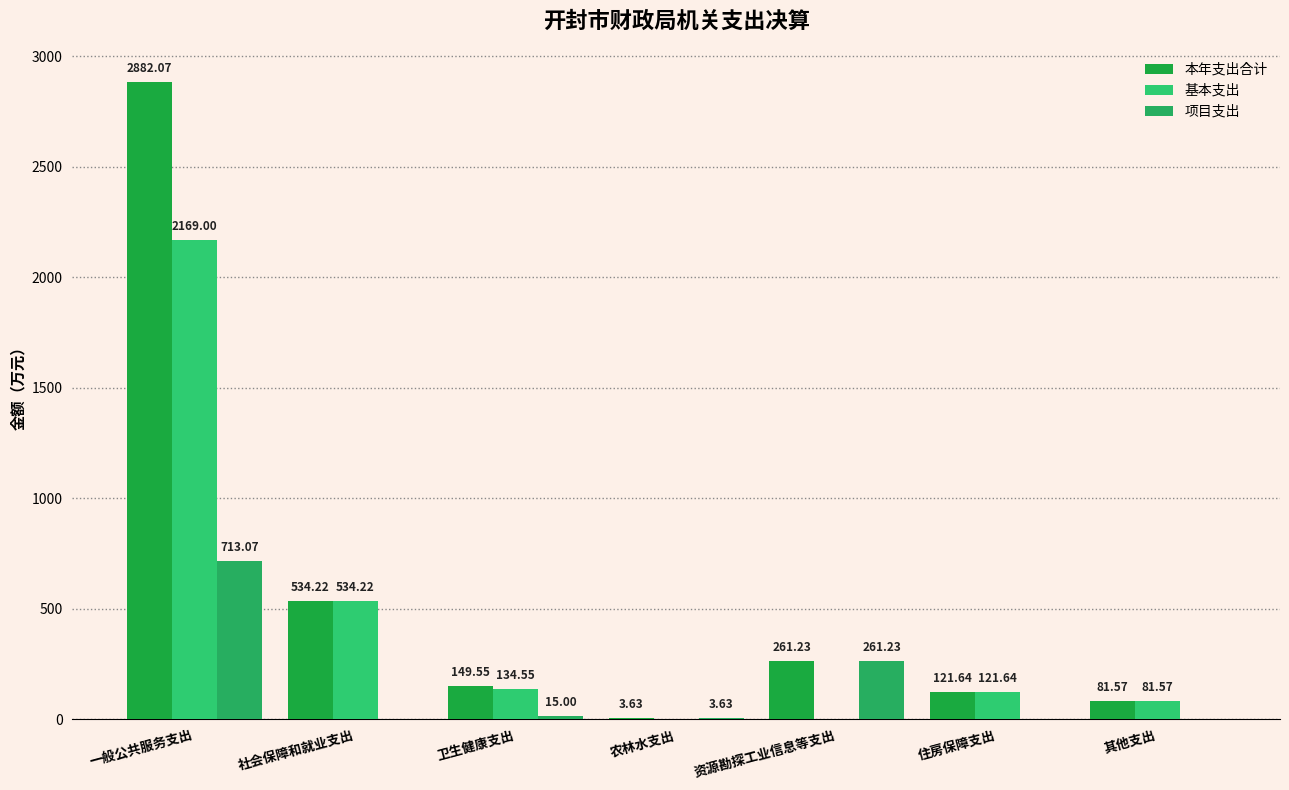

Are the bars grouped side by side (vs. stacked)?

Yes